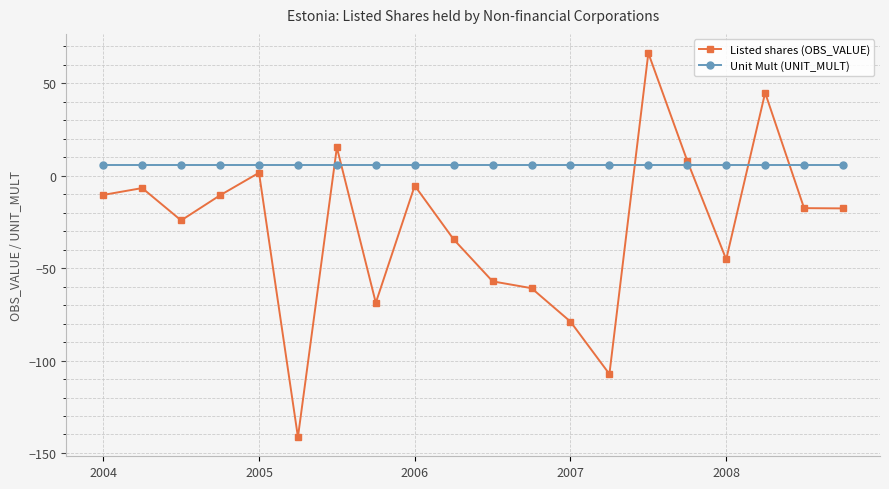

Rank the series by their average value, from highest to lowest.

Unit Mult (UNIT_MULT), Listed shares (OBS_VALUE)